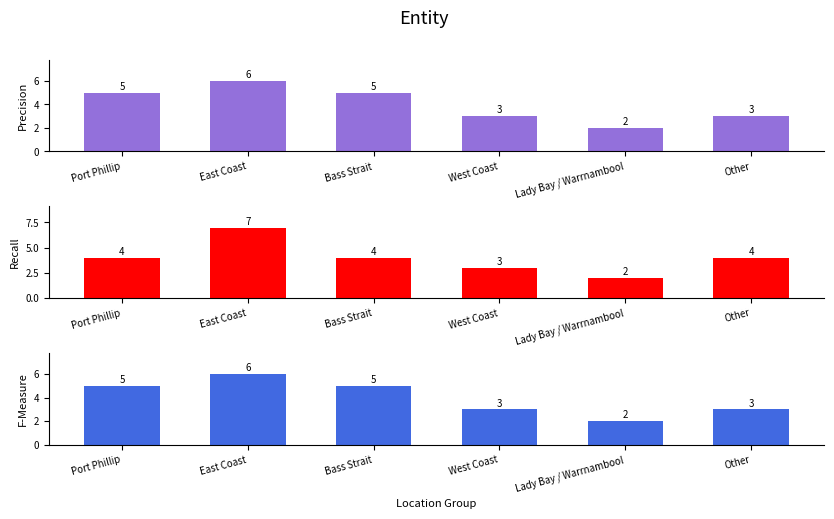

Which series has the largest range (max minus min)?

Recall